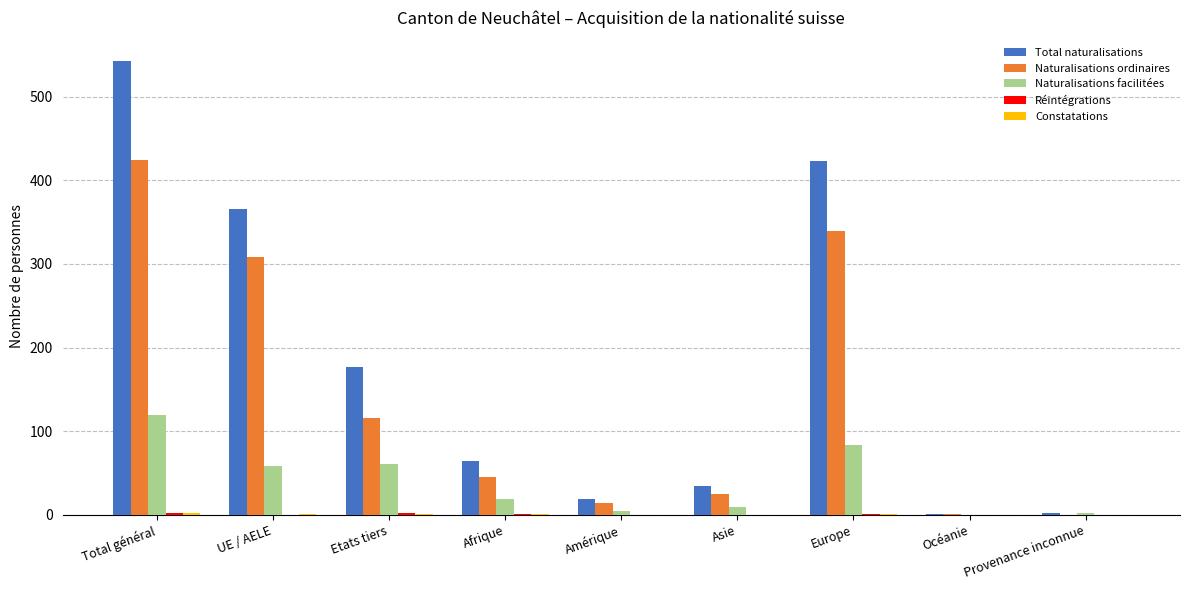

The value of Naturalisations facilitées at Total général is 119. True or false?

True